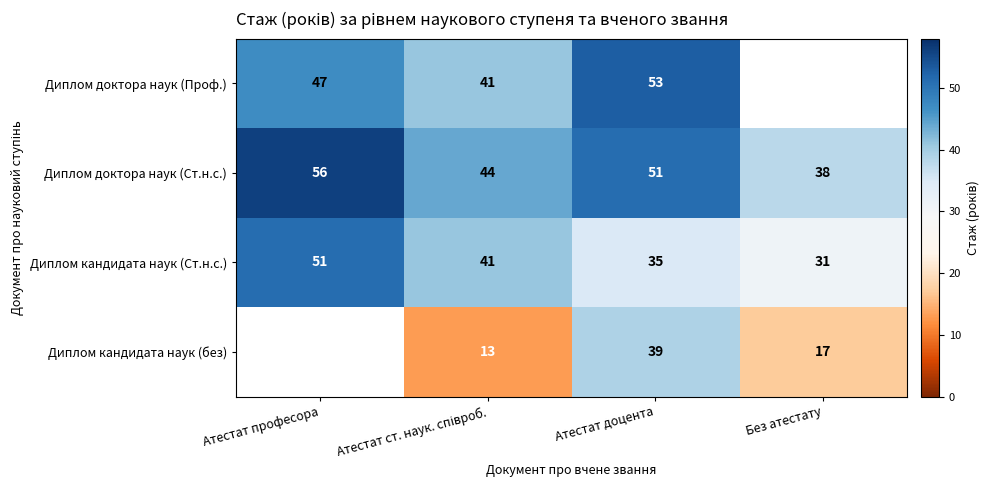

Is the value of Диплом доктора наук (Ст.н.с.) at Атестат професора greater than the value of Диплом кандидата наук (Ст.н.с.) at Без атестату?

Yes